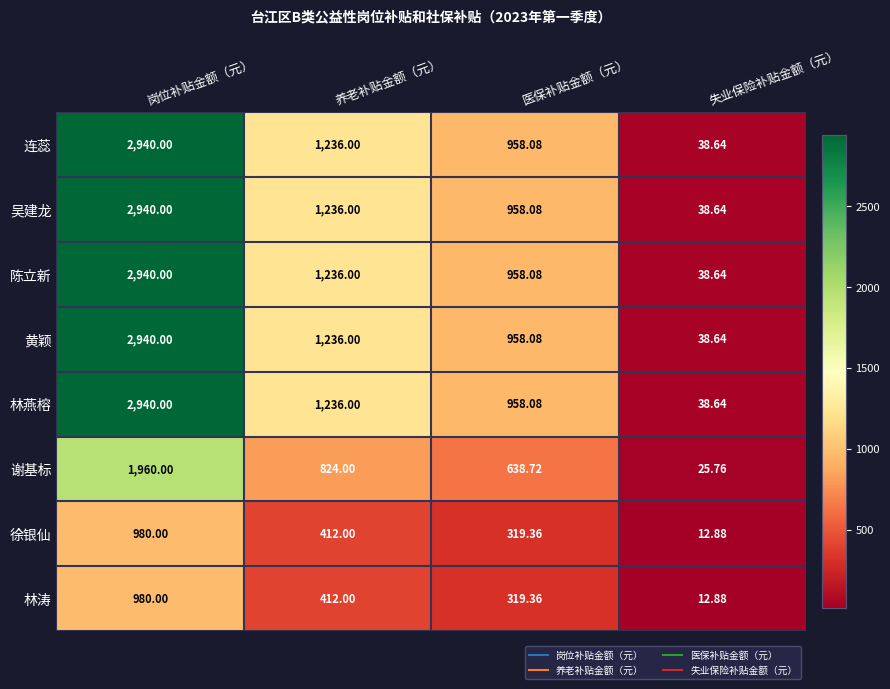

Is the value of 谢基标 at 岗位补贴金额（元） greater than the value of 黄颖 at 养老补贴金额（元）?

Yes